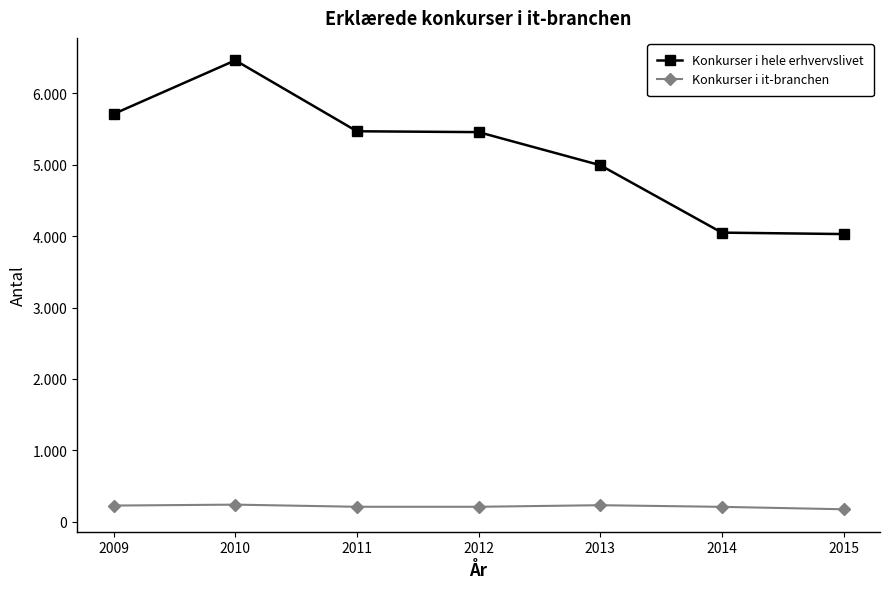

Which category has the lowest value in the Konkurser i it-branchen series?

2015